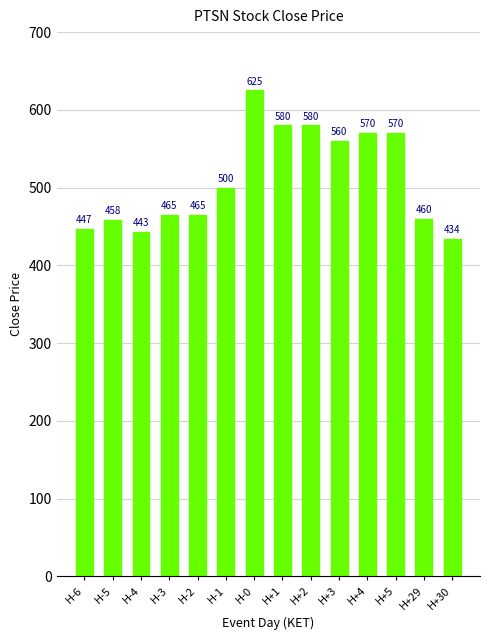

What is the change in value from H-4 to H+4?

+126.7